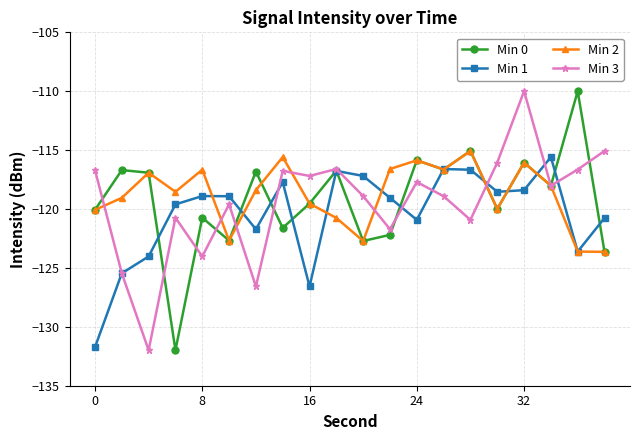

How many interior local peaks does the Min 0 series have?

8